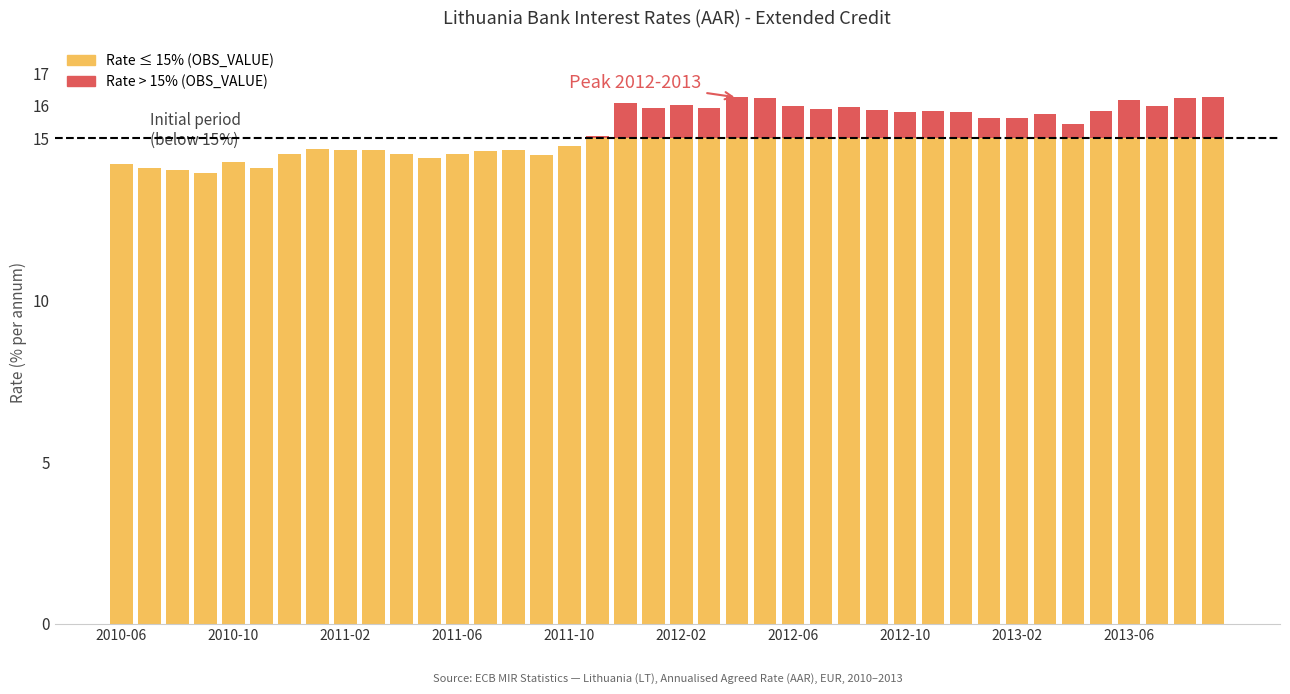

How many distinct data groups are displayed?

2